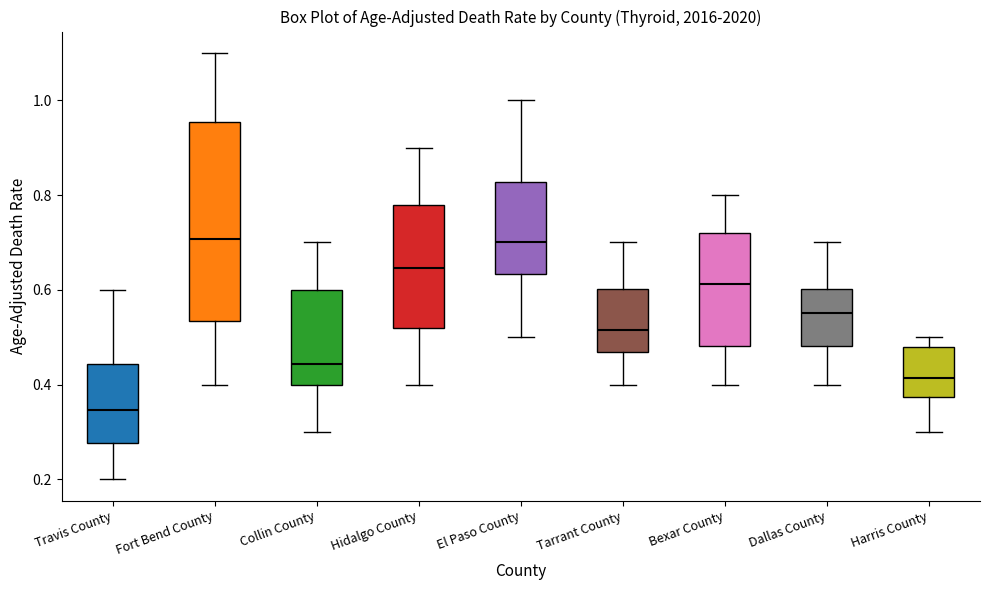

Comparing the boxes themselves (not the whiskers), which one is the tallest?

Fort Bend County